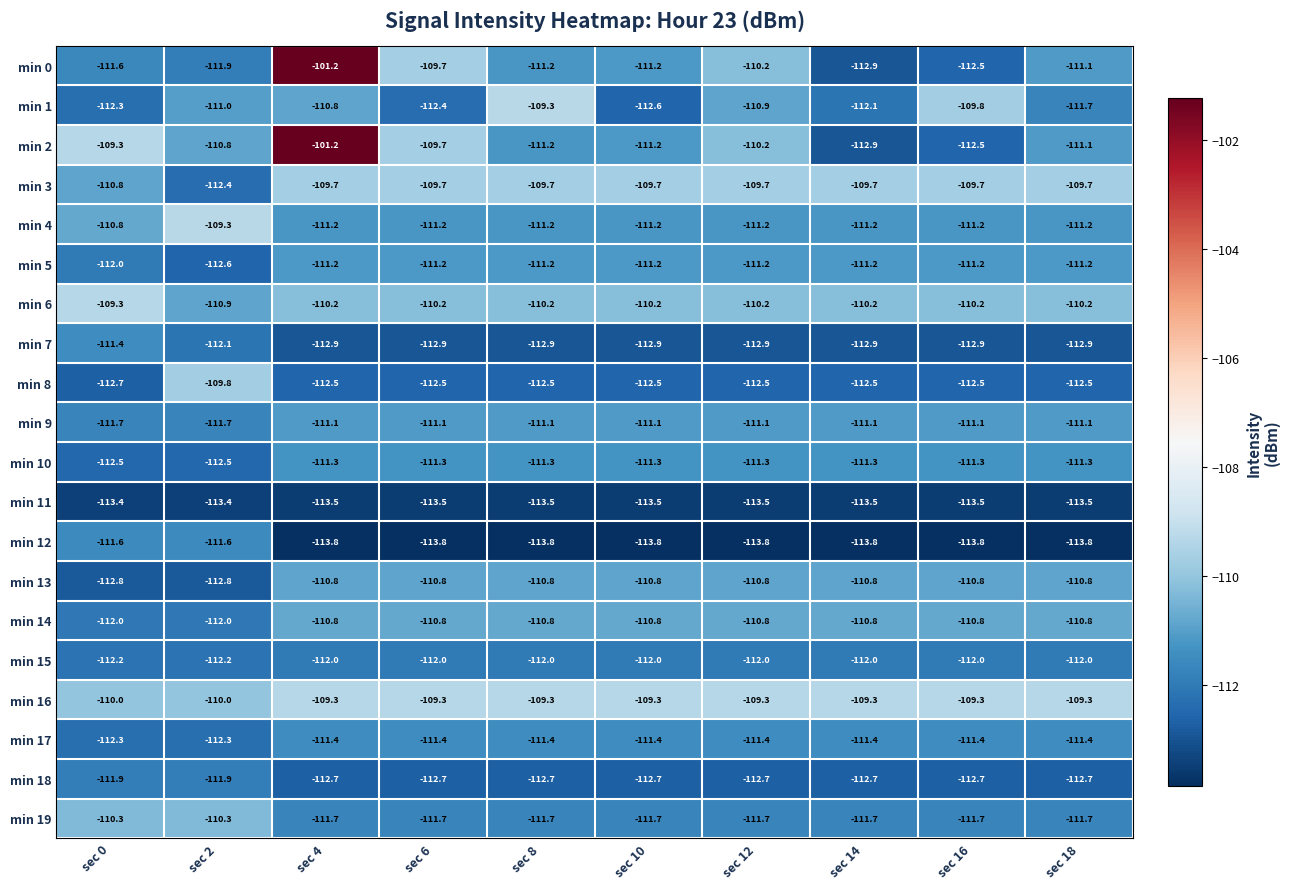

What is the difference between the highest and lowest values at sec 0?

4.1